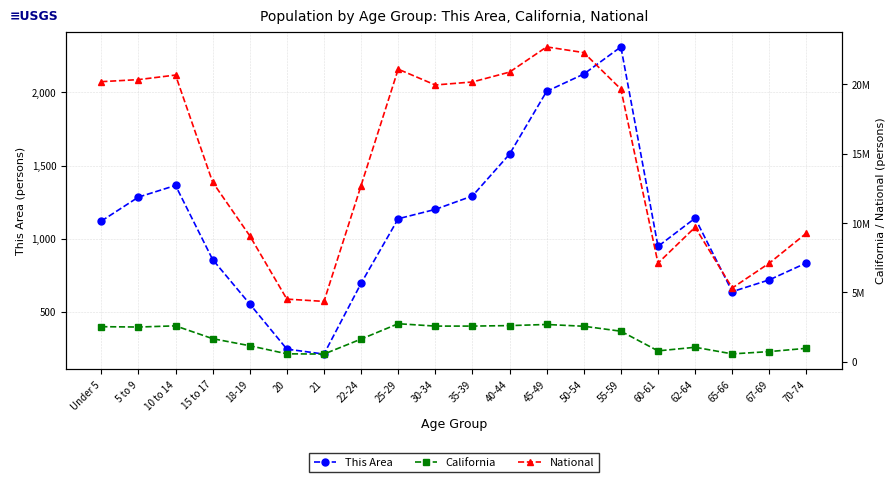

True or false: This Area and California cross at least once.

False